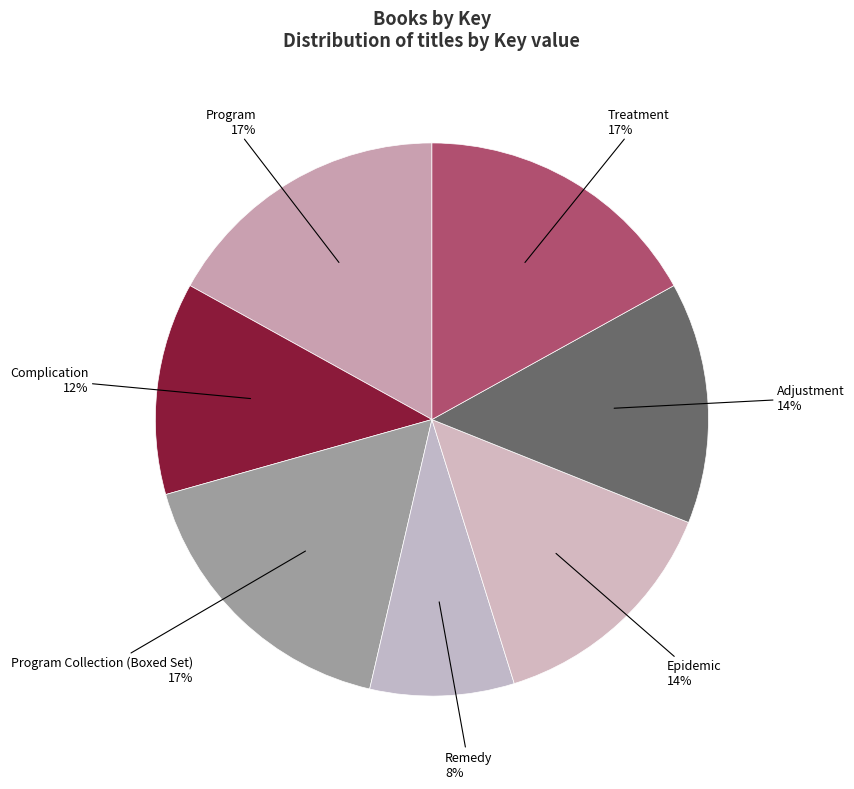

Between Remedy and Complication, which is larger?

Complication